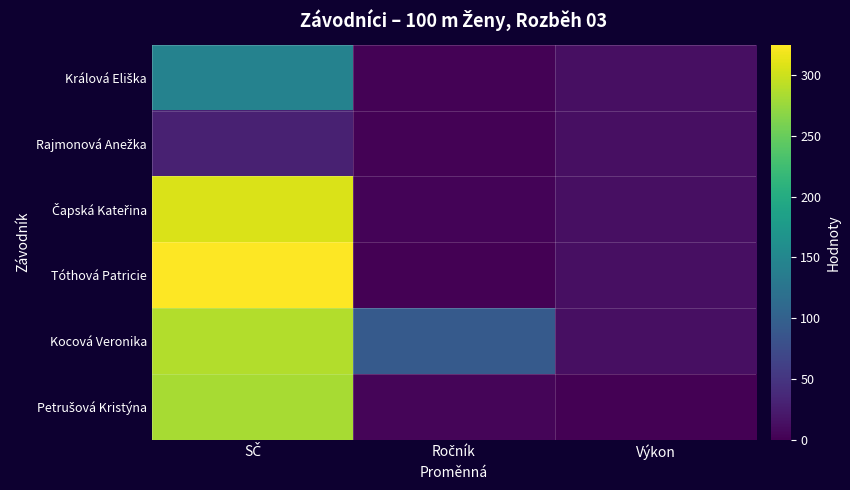

Which series changed the most between Ročník and Výkon?

Kocová Veronika